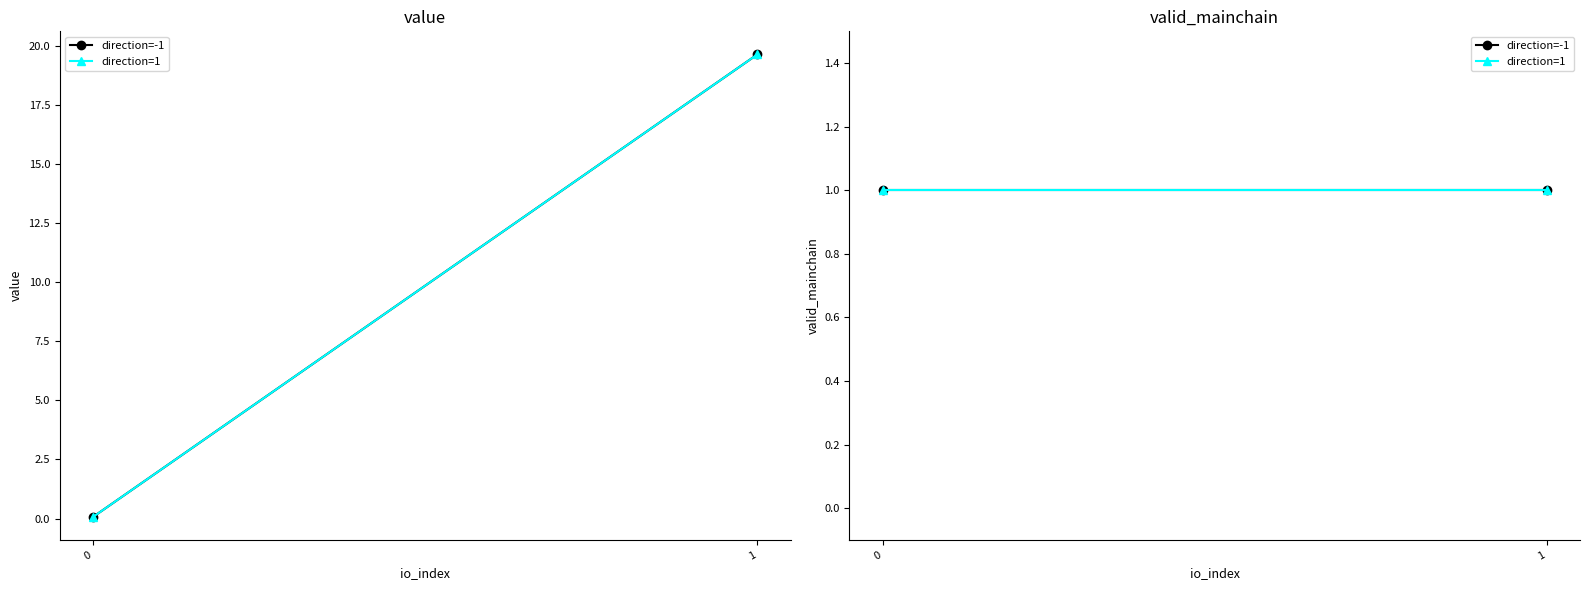

What value does the io_index series have at 1?

1.0